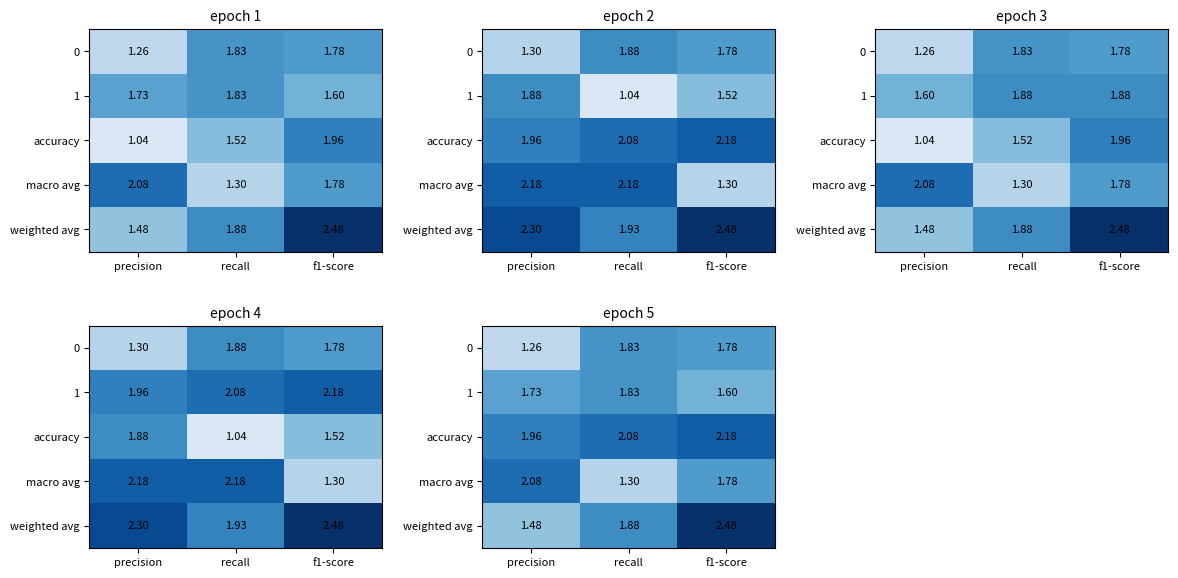

What is the difference between the second highest and minimum values in the weighted avg series?

0.4